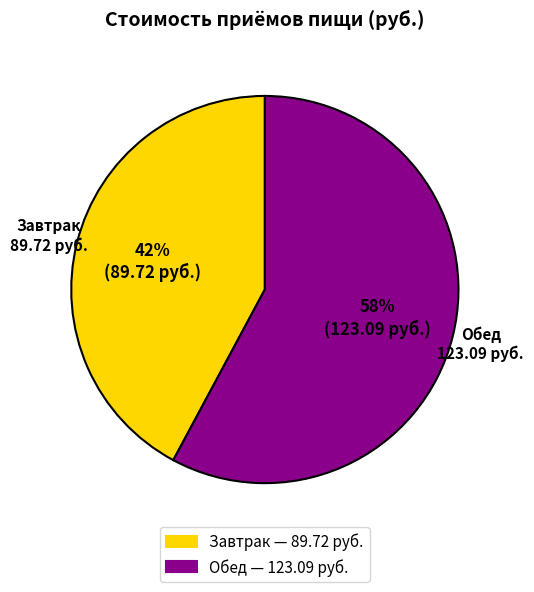

Is the sum of Завтрак and Обед greater than half?

Yes